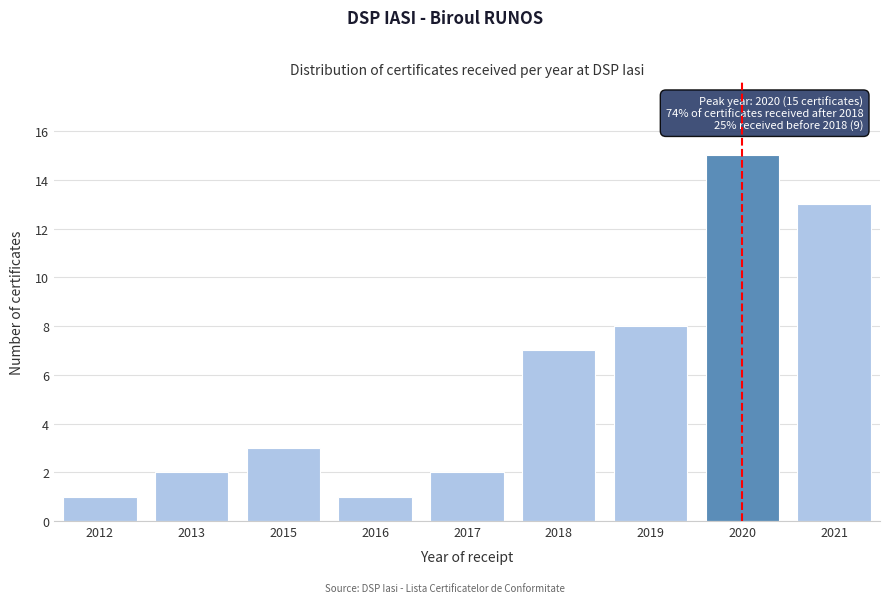

Reading left to right, list all the values displayed in this chart.

2012=1	2013=2	2015=3	2016=1	2017=2	2018=7	2019=8	2020=15	2021=13